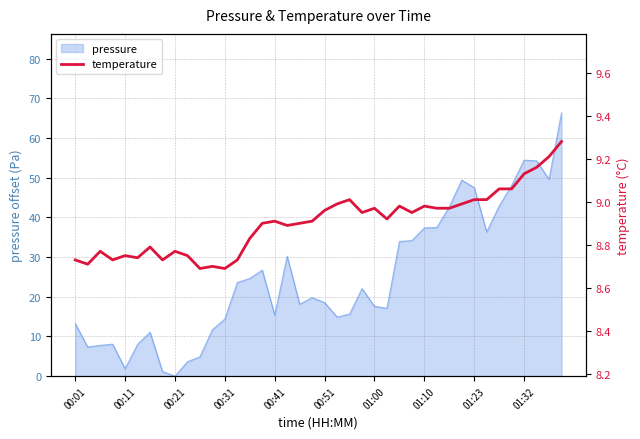

The pressure series shows 47.5 at 01:23. True or false?

True